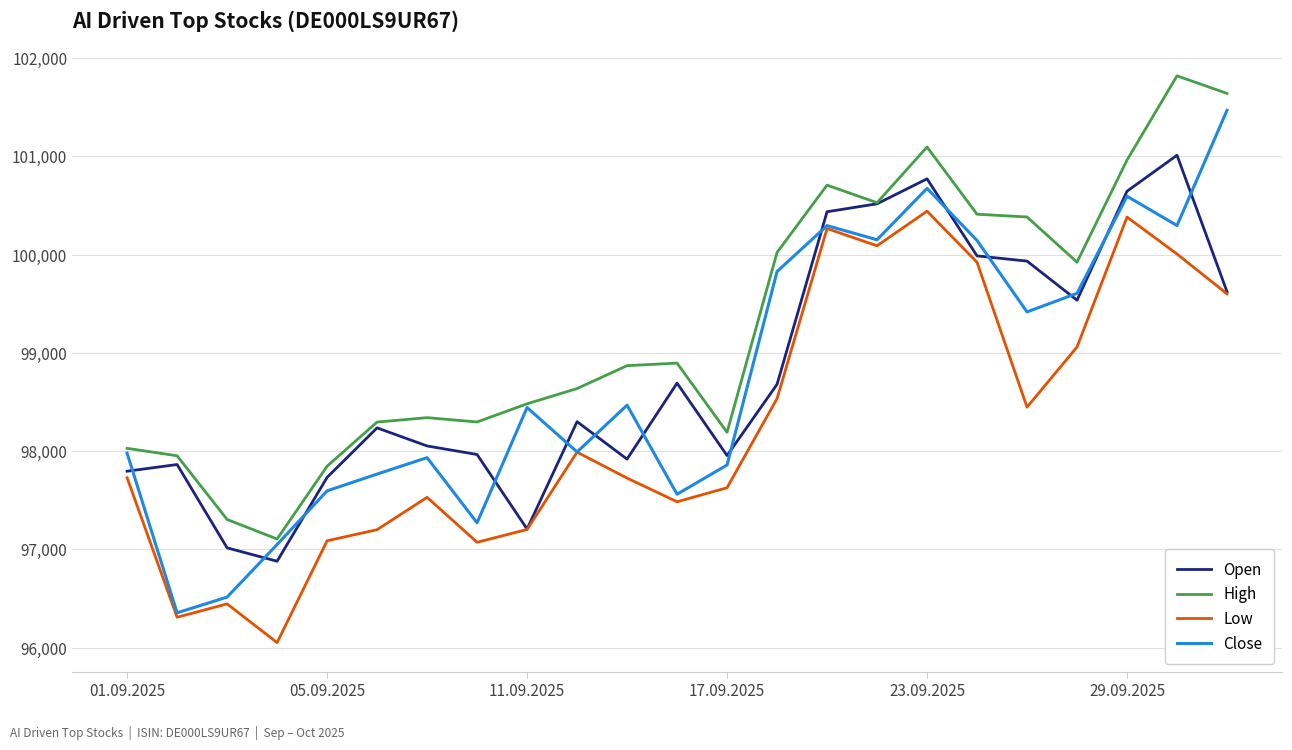

At how many categories does at least one series exceed 100581?

5